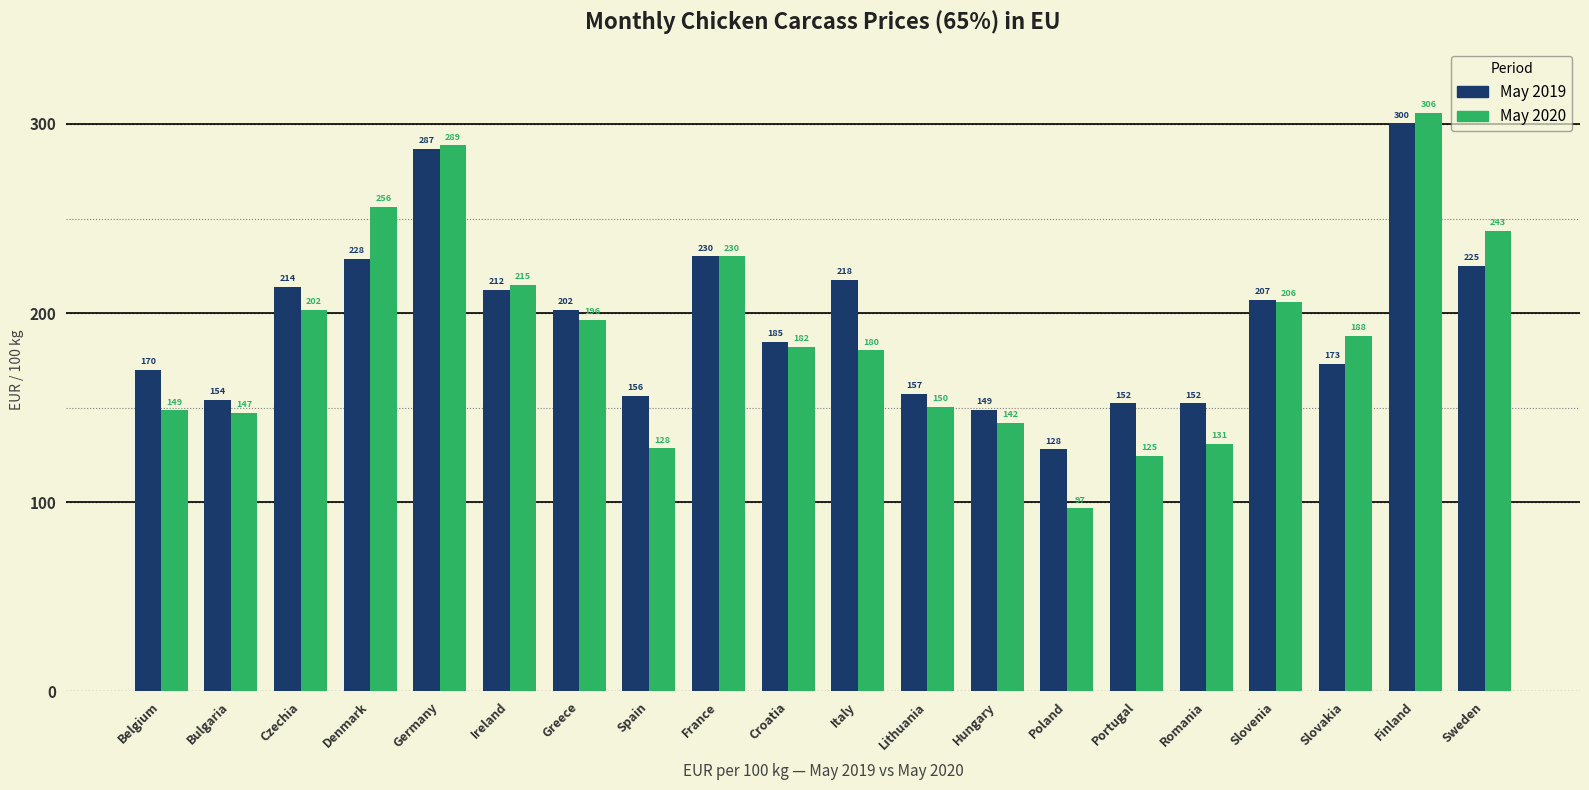

List the series in order of their overall mean, highest first.

May 2019, May 2020